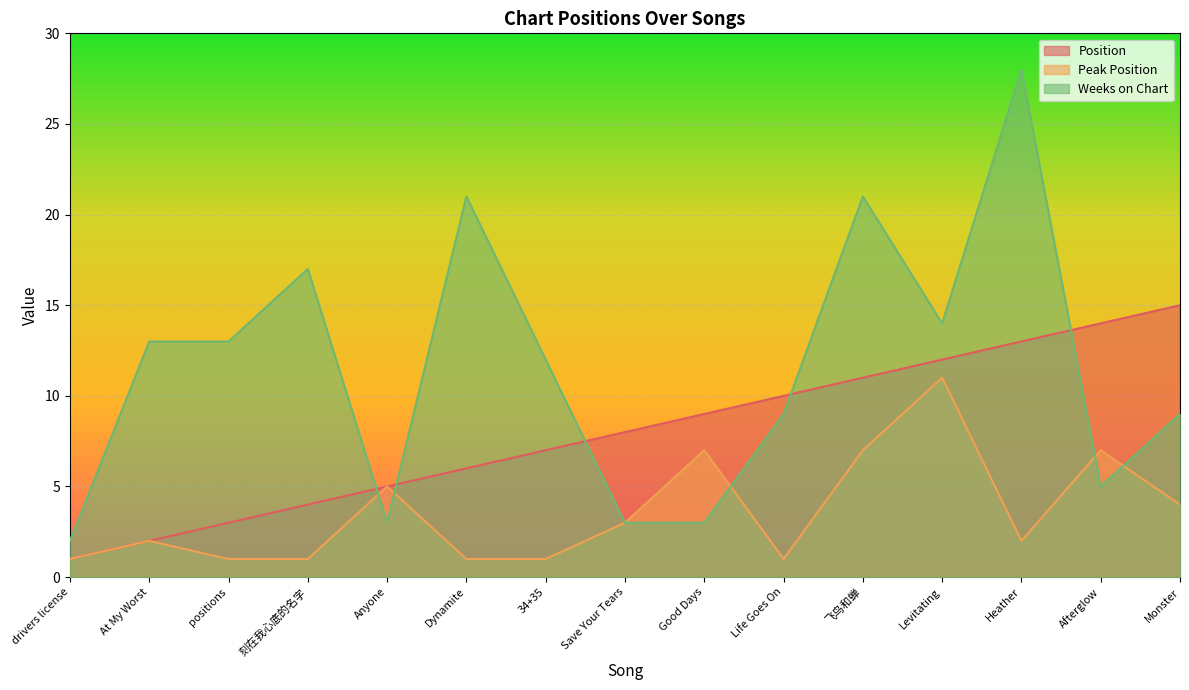

How many values in the Position series are below 8?

7